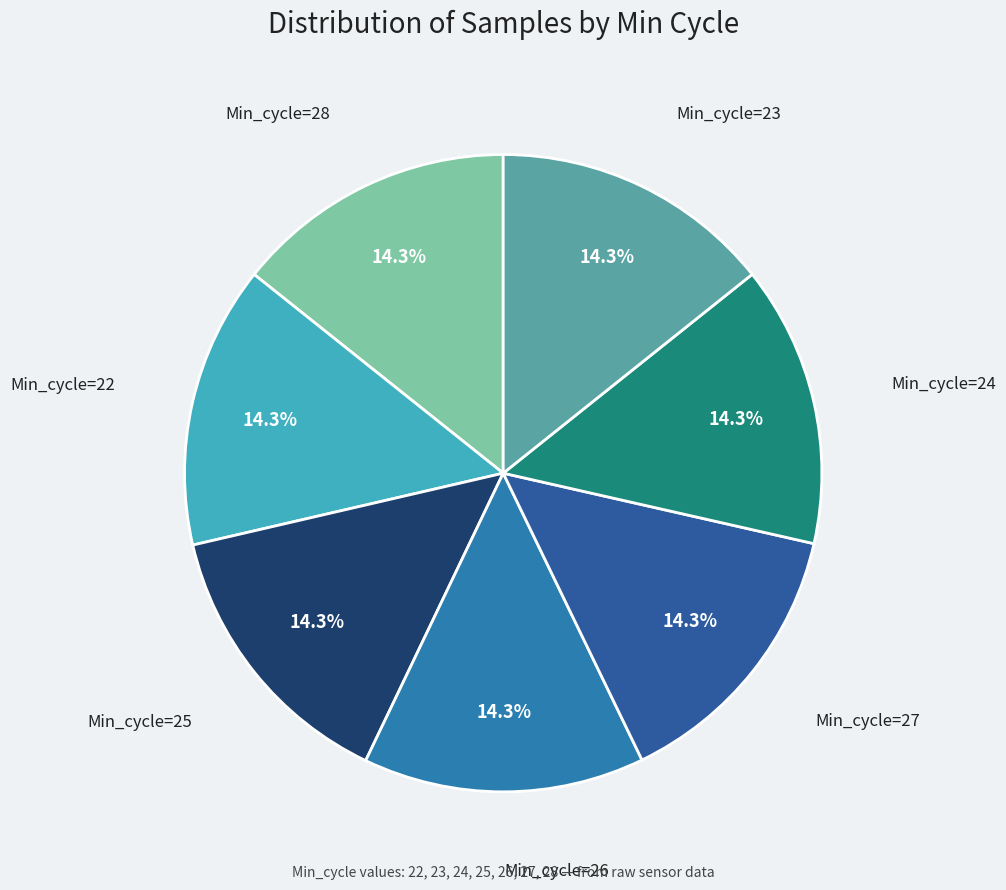

How many slices are in this pie chart?

7